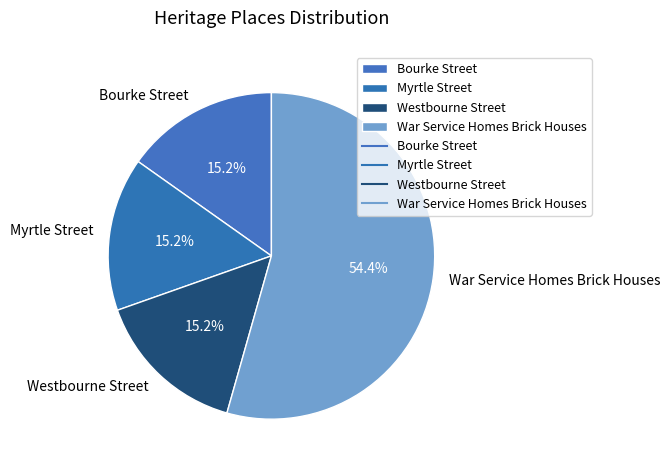

Which slice represents more than half of the pie?

War Service Homes Brick Houses